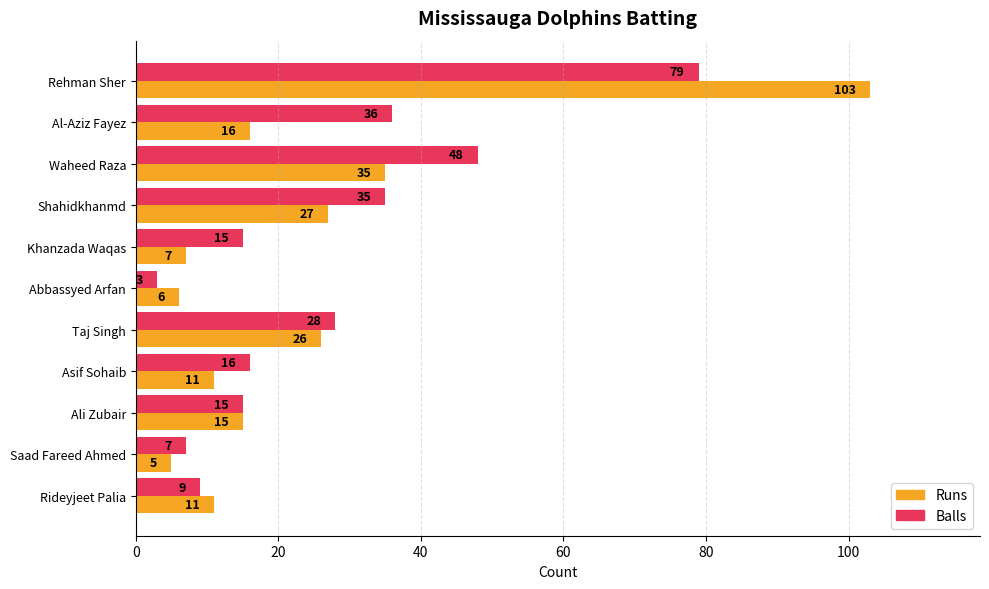

Which category has the highest value in the Balls series?

Rehman Sher